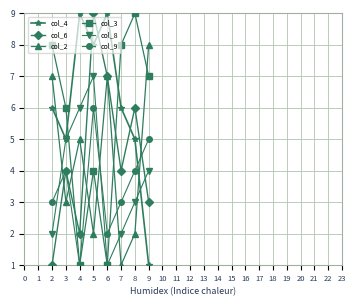

Which series ends up on top after the final intersection of col_2 and col_8?

col_2